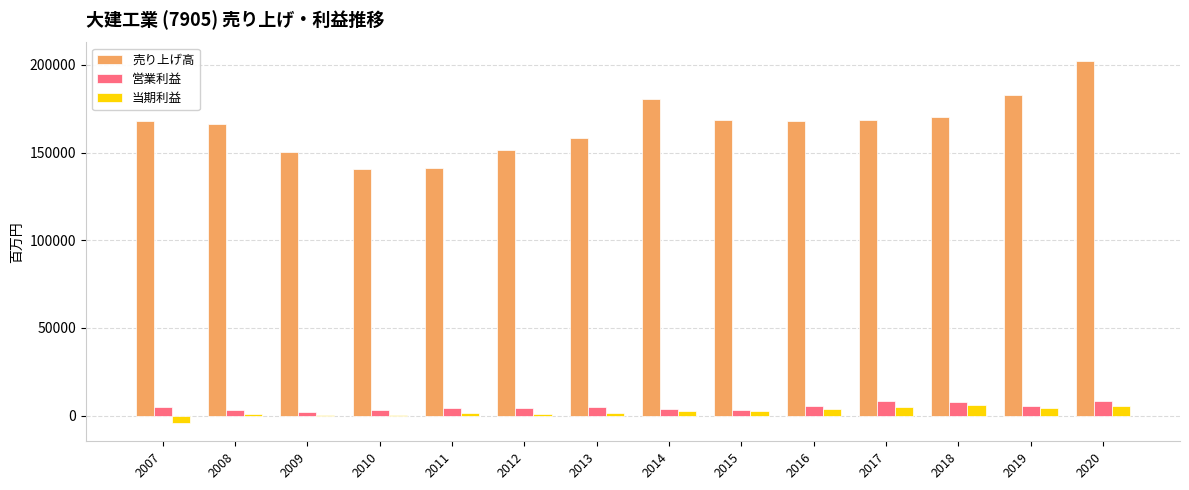

What is the maximum value shown in the chart?

202481